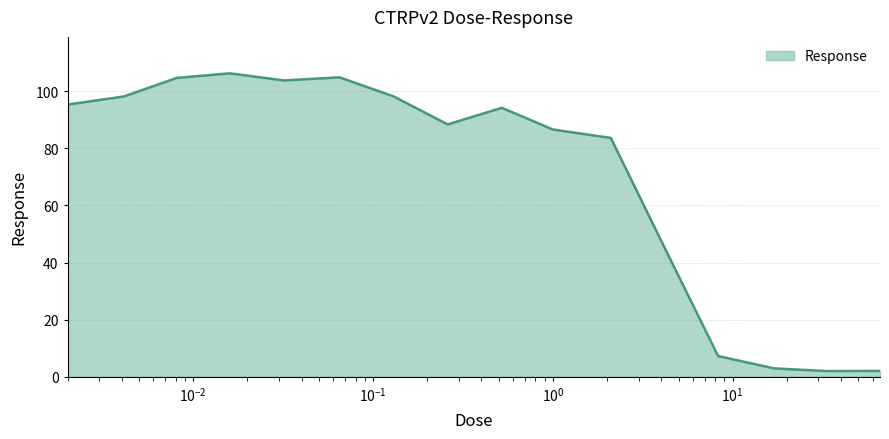

List the labels in order of value, smallest first.

33.0, 66.0, 17.0, 8.3, 4.2, 2.1, 1.0, 0.26, 0.52, 0.002, 0.0041, 0.13, 0.032, 0.0081, 0.065, 0.016